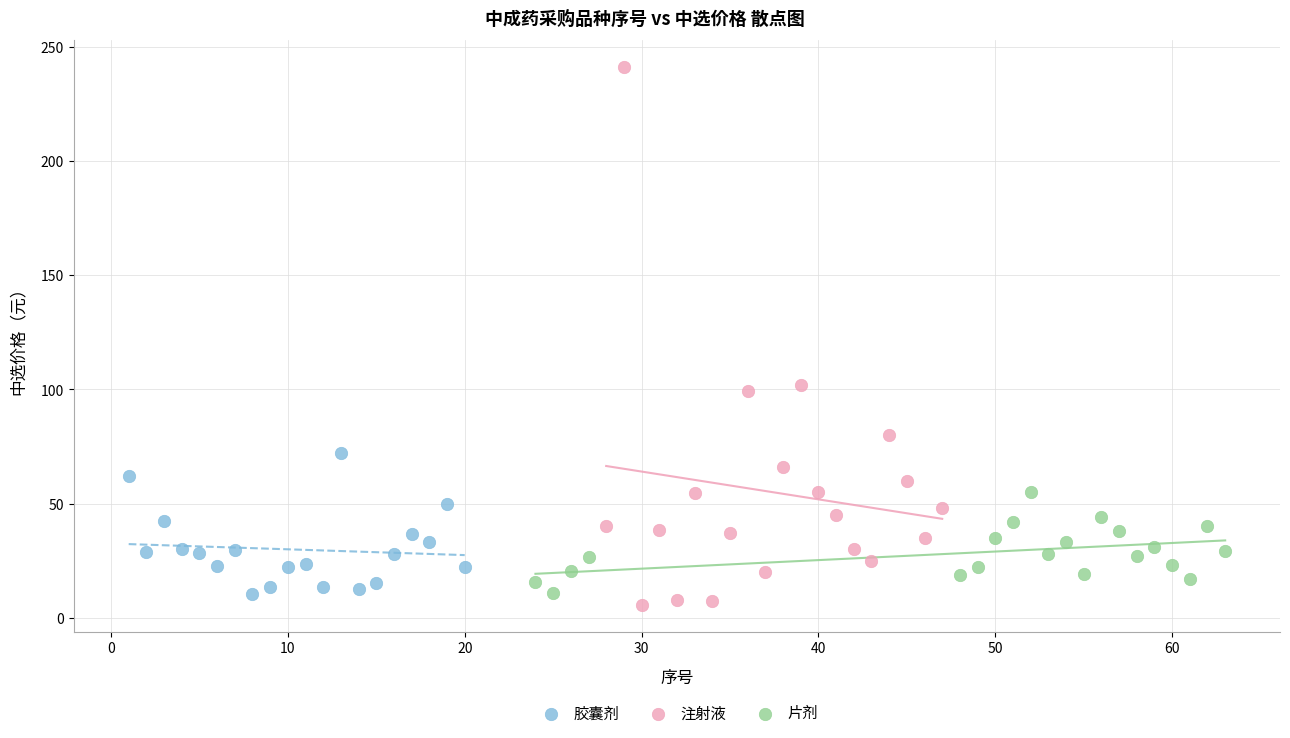

What are all the series names shown in the legend?

胶囊剂, 注射液, 片剂